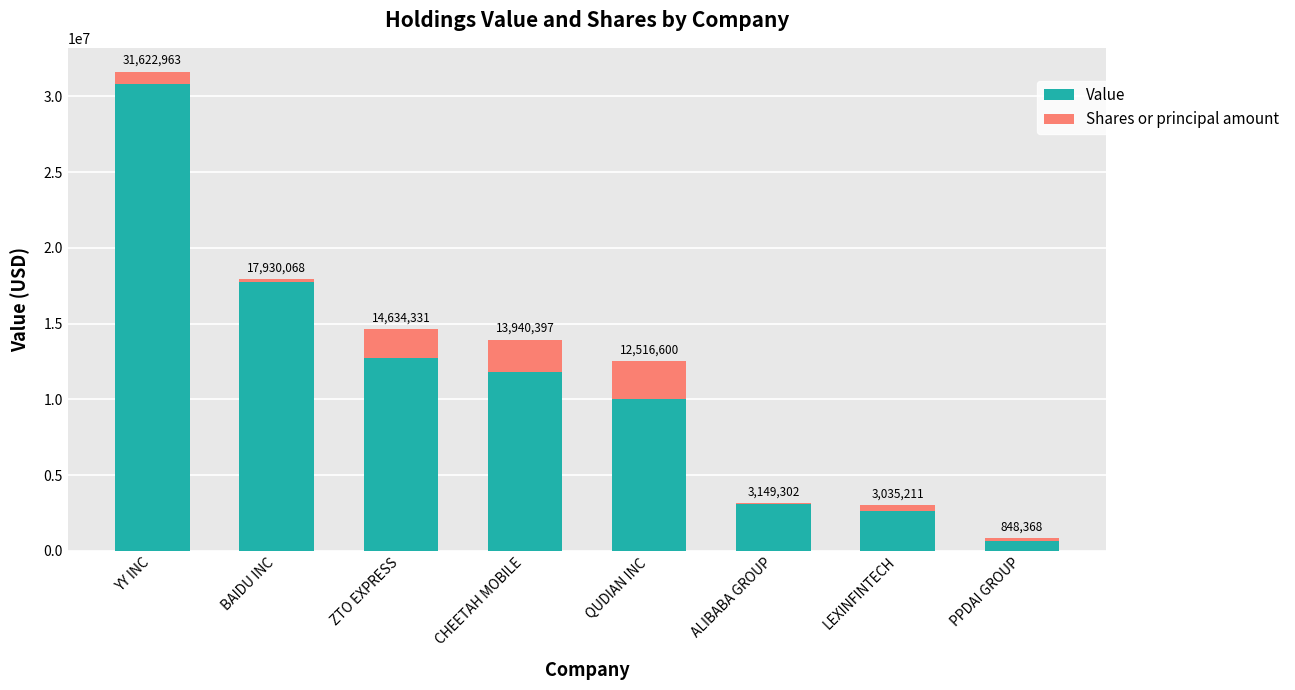

What are all the series names shown in the legend?

Value, Shares or principal amount